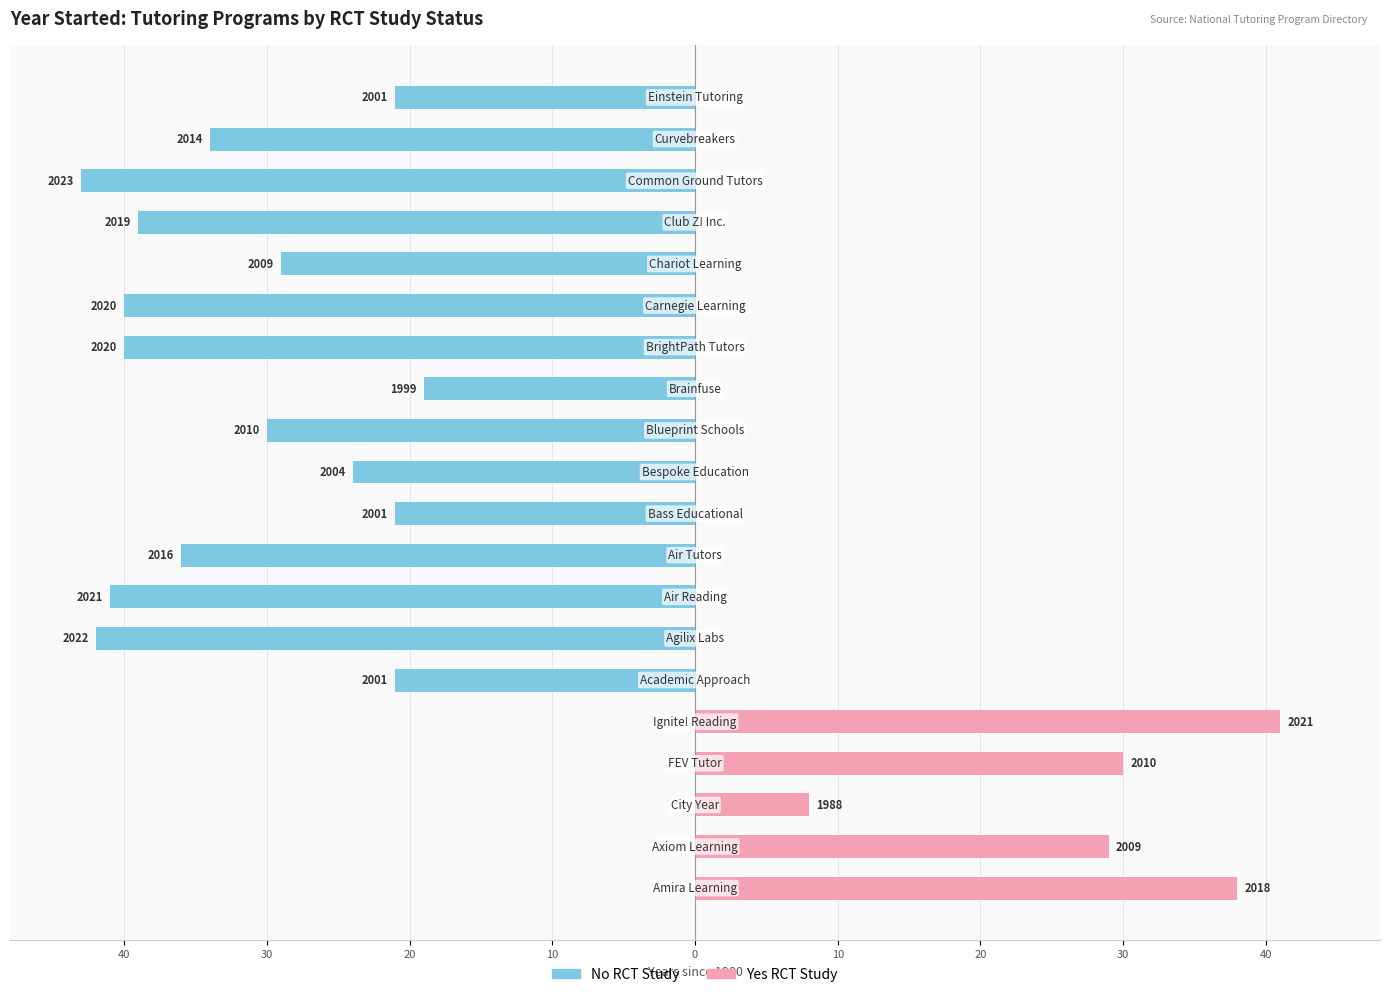

The Yes RCT series shows -27 at 15. True or false?

False